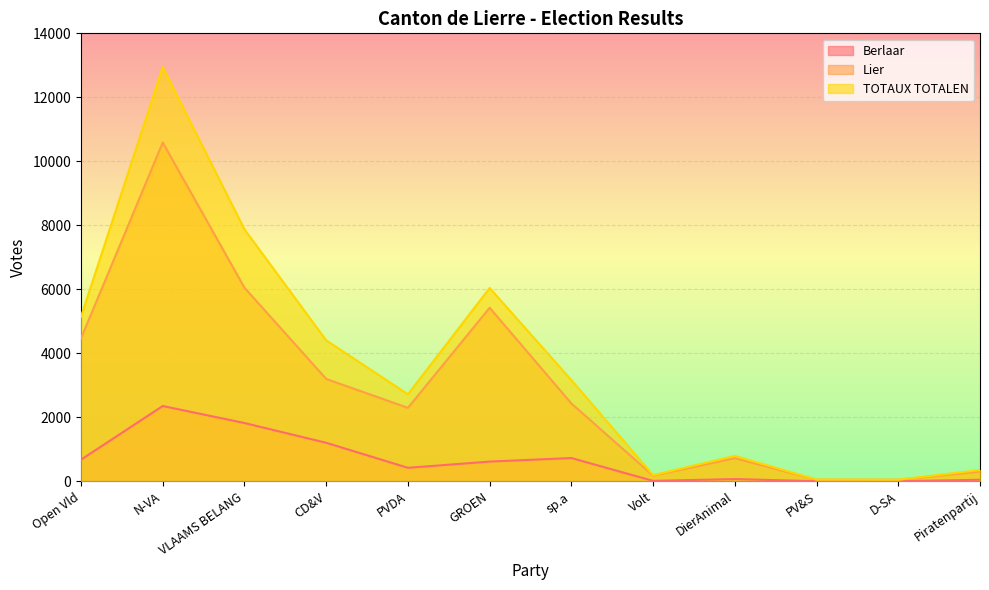

At which category is the sum across all series the highest?

N-VA